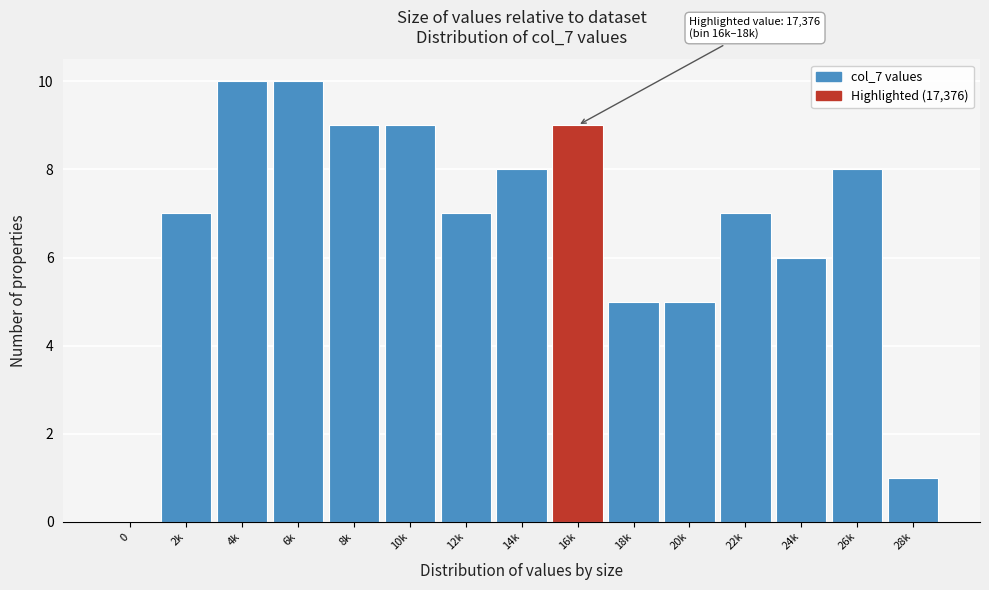

Reading left to right, what are all the values shown in this chart?

0=0	2k=7	4k=10	6k=10	8k=9	10k=9	12k=7	14k=8	16k=9	18k=5	20k=5	22k=7	24k=6	26k=8	28k=1